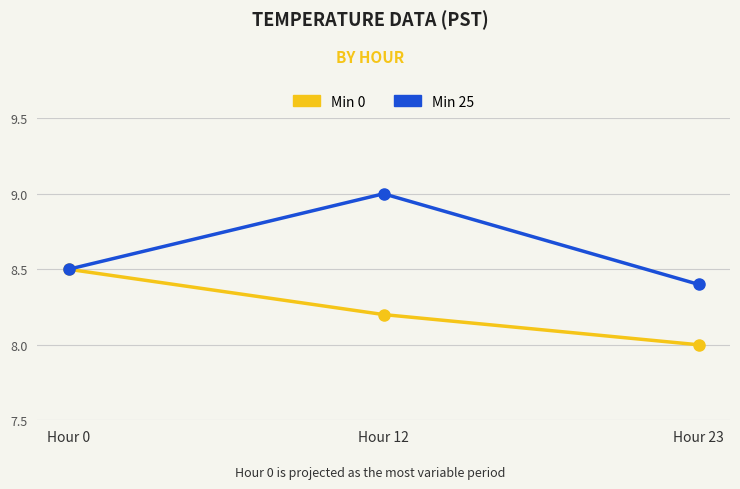

Which category has the lowest value across all series?

Hour 23